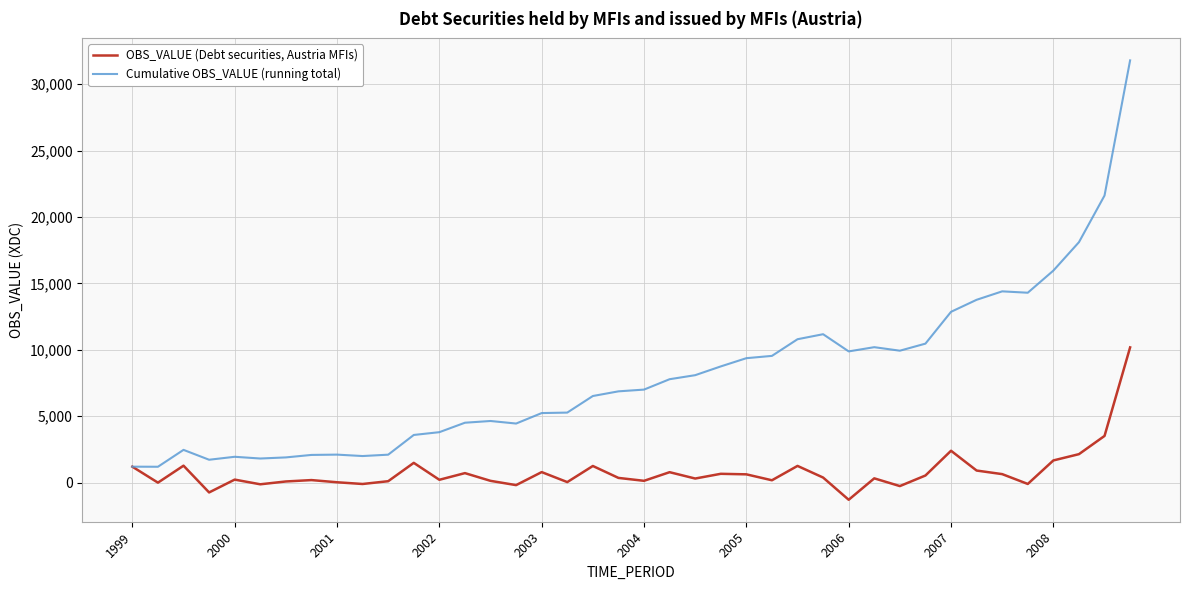

Which series has the largest range (max minus min)?

Cumulative OBS_VALUE (running total)